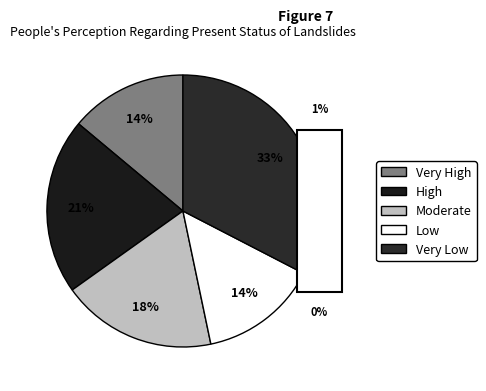

How many segments does this pie chart have?

5